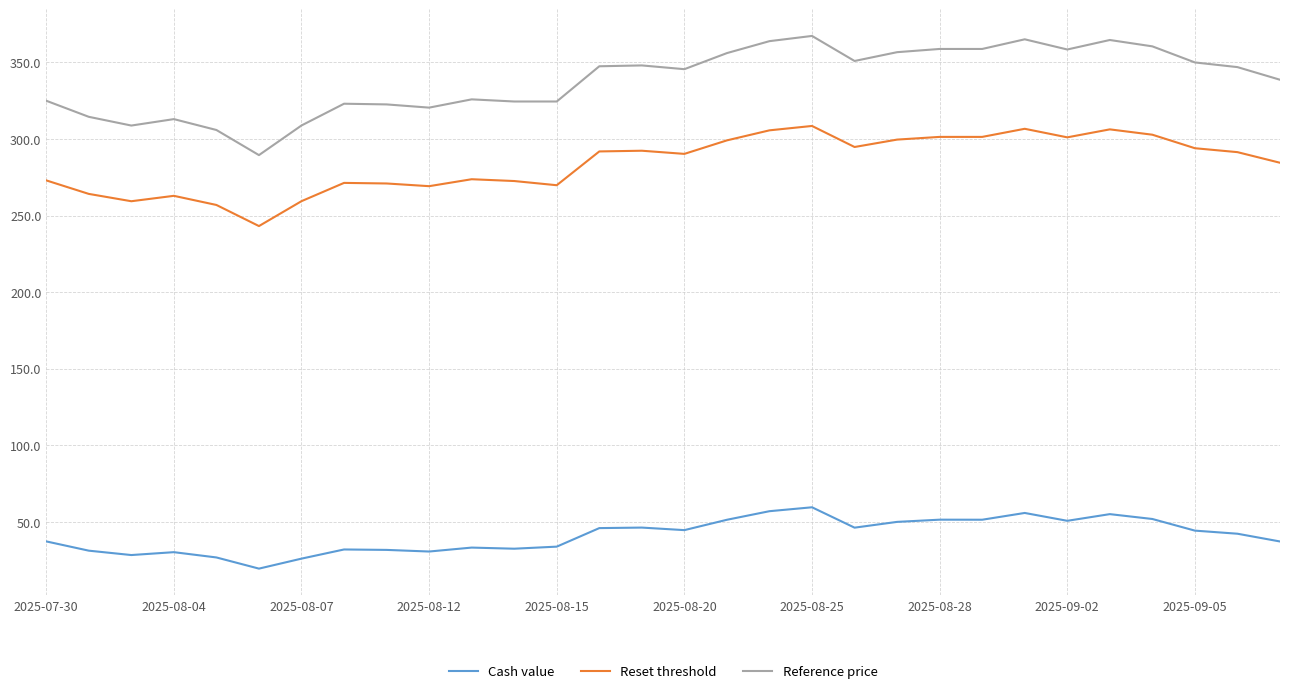

True or false: Reset threshold and Cash value cross at least once.

False